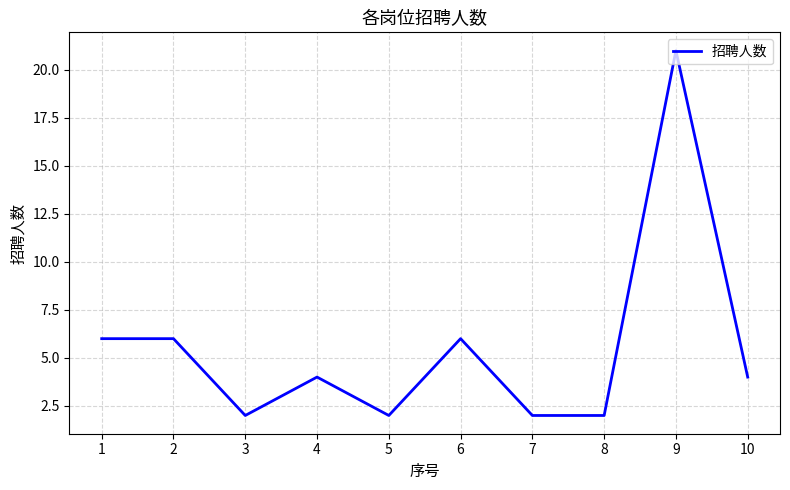

What is the difference between the maximum and minimum values?

19